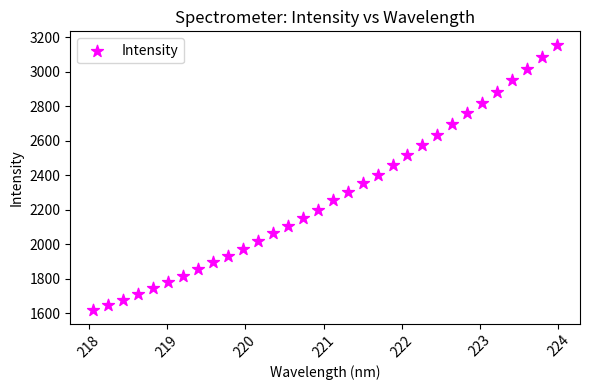

What is the range of Y values (max minus min)?

1541.2